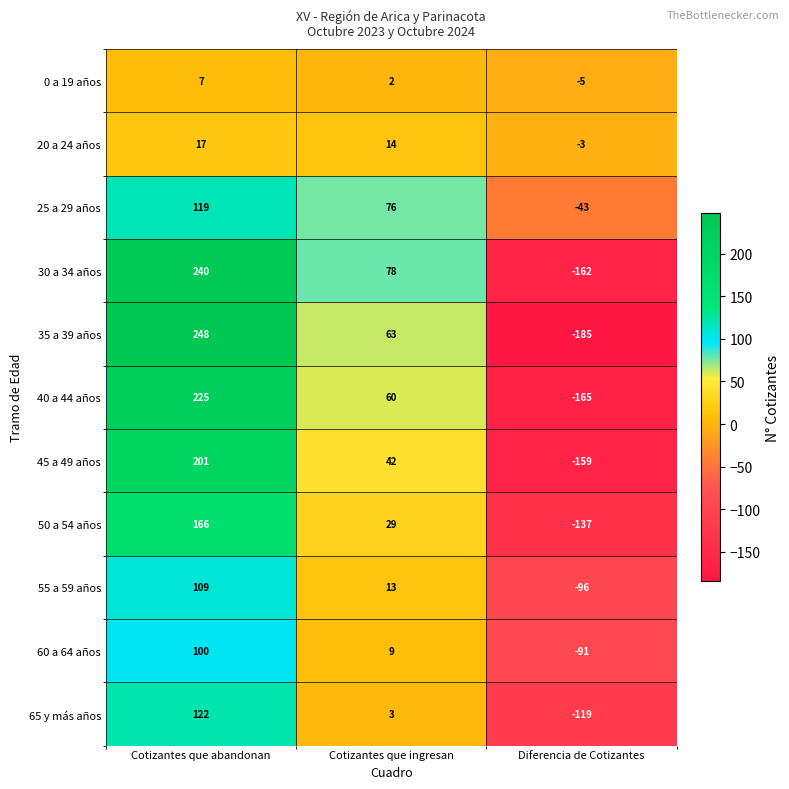

Rank the categories by 30 a 34 años value from lowest to highest.

Diferencia de Cotizantes, Cotizantes que ingresan, Cotizantes que abandonan